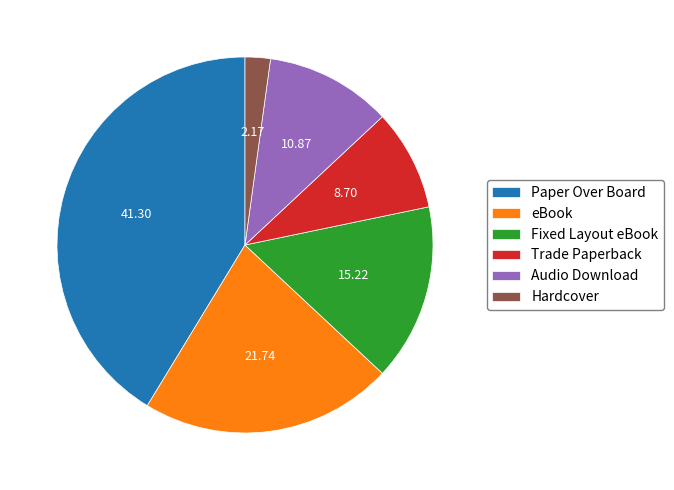

How many slices are in this pie chart?

6